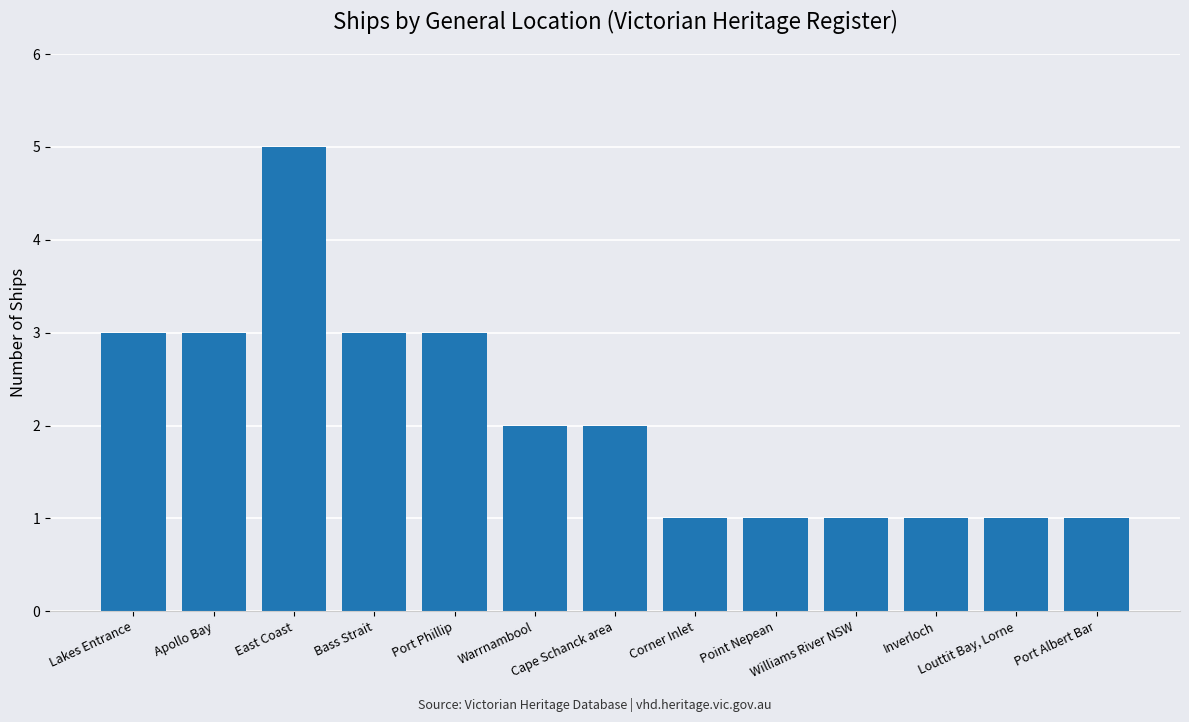

Which has a higher value, Port Phillip or Warrnambool?

Port Phillip